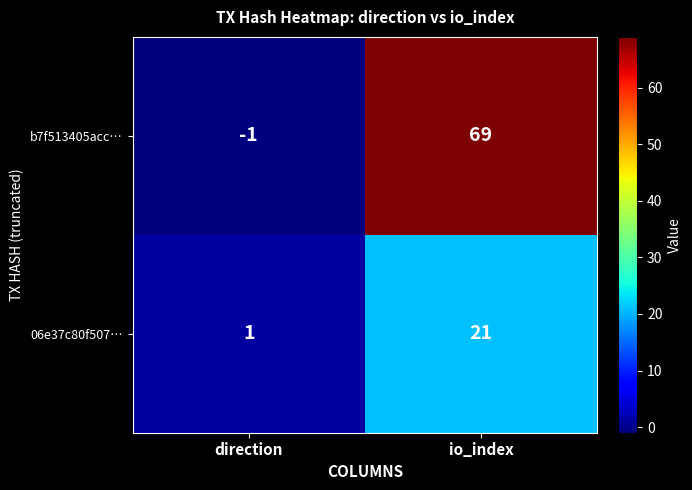

What is the average value of the 06e37c80f507… series?

11